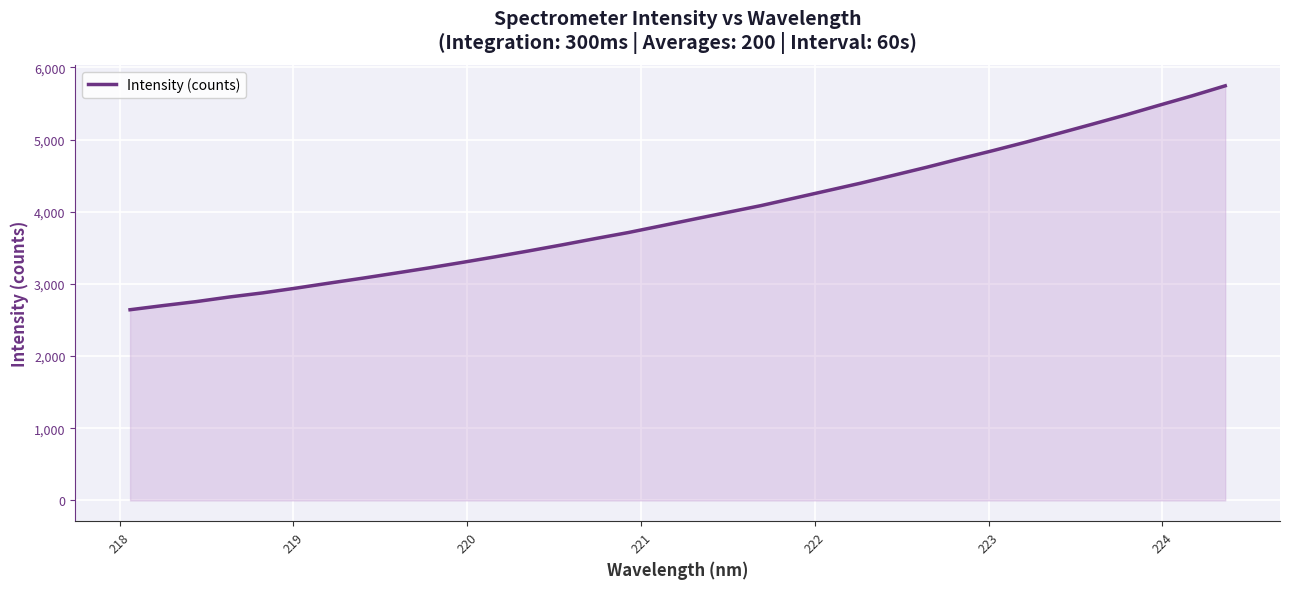

Does the chart have visible grid lines?

Yes